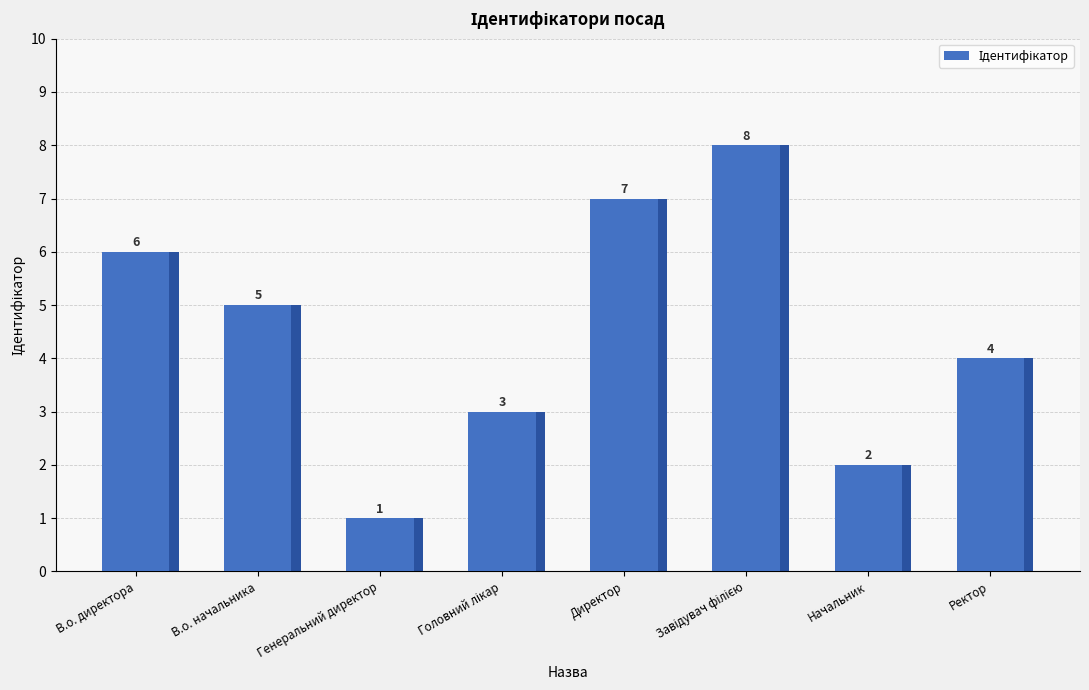

What is the value of the 7th bar from the left?

2